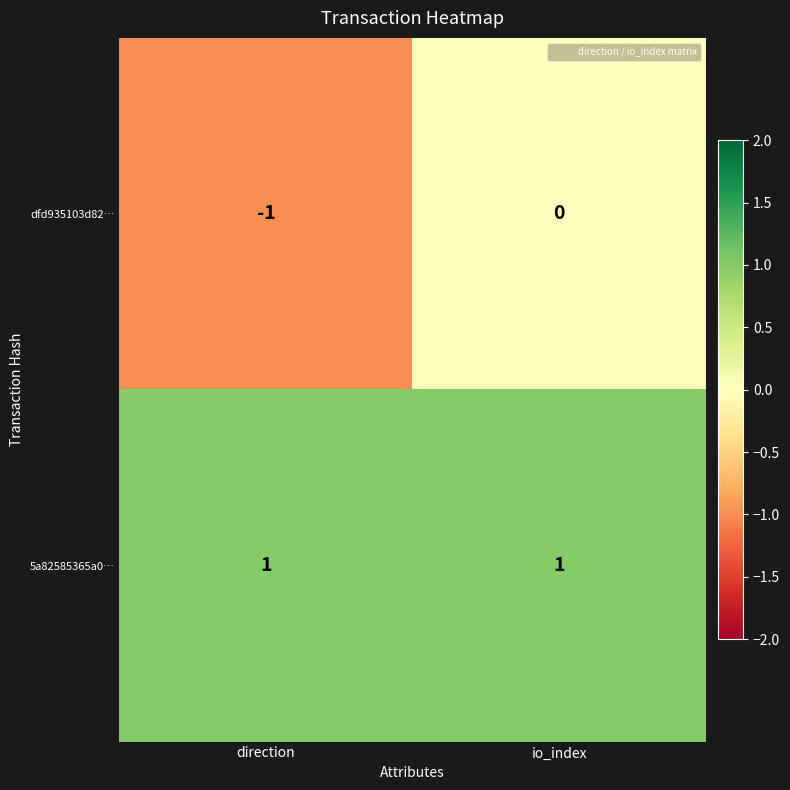

Which series changed the most between direction and io_index?

dfd935103d82…